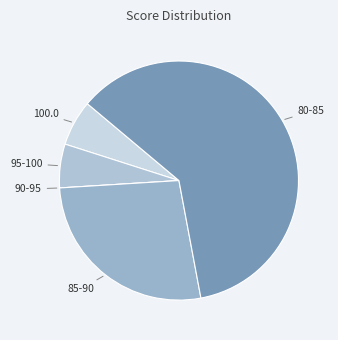

Does any single category account for the majority?

Yes